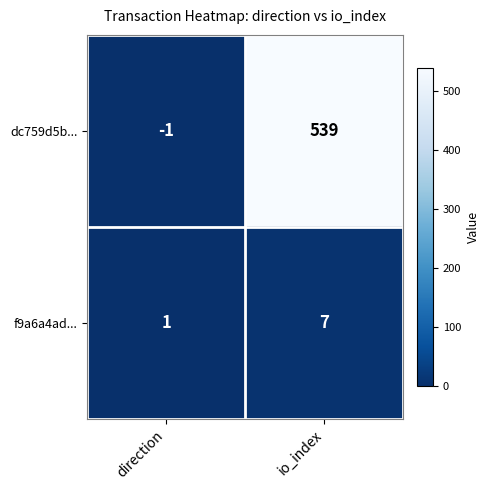

What is the difference between the maximum and minimum values in the f9a6a4ad... series?

6